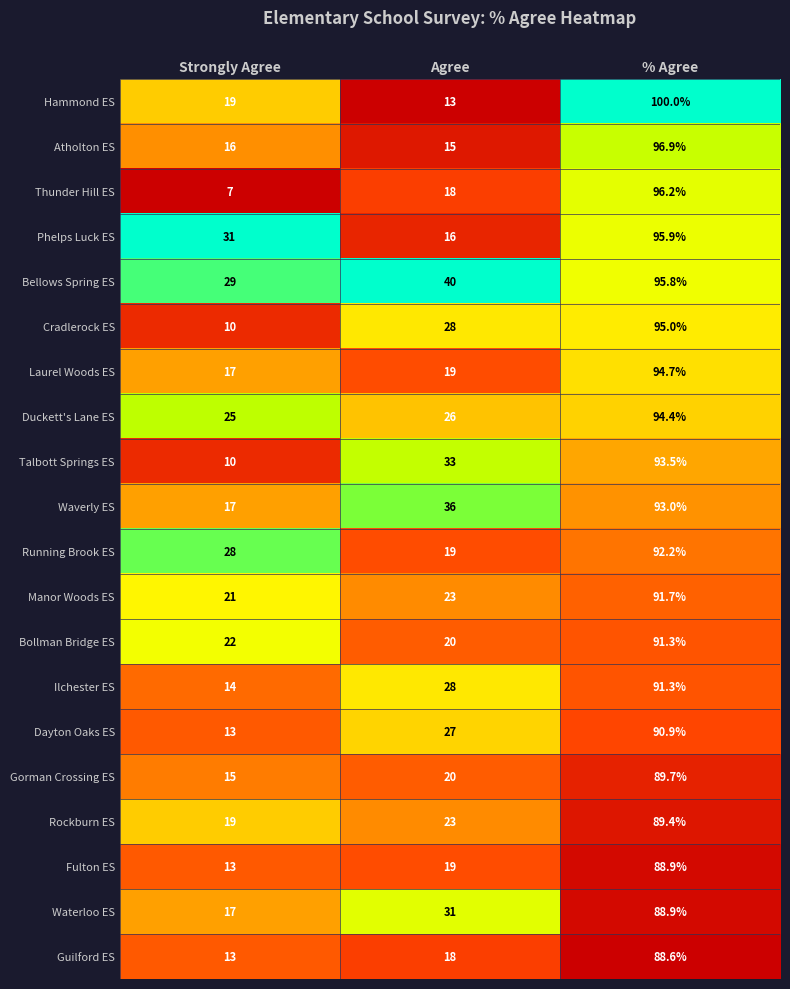

At which category does the chart reach its minimum across all series?

Strongly Agree